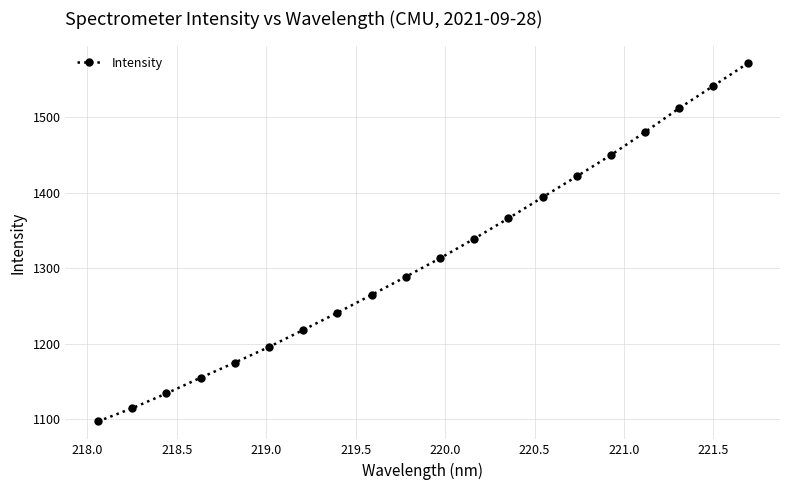

True or false: the data has more than 1 interior local peaks.

False